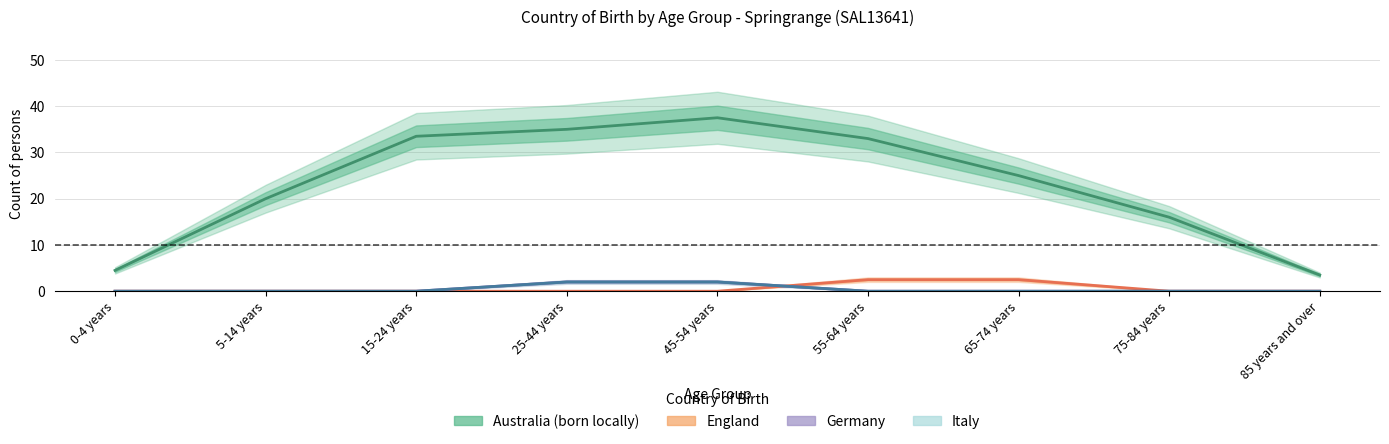

True or false: Italy has more than 2 points higher than both neighbors.

False